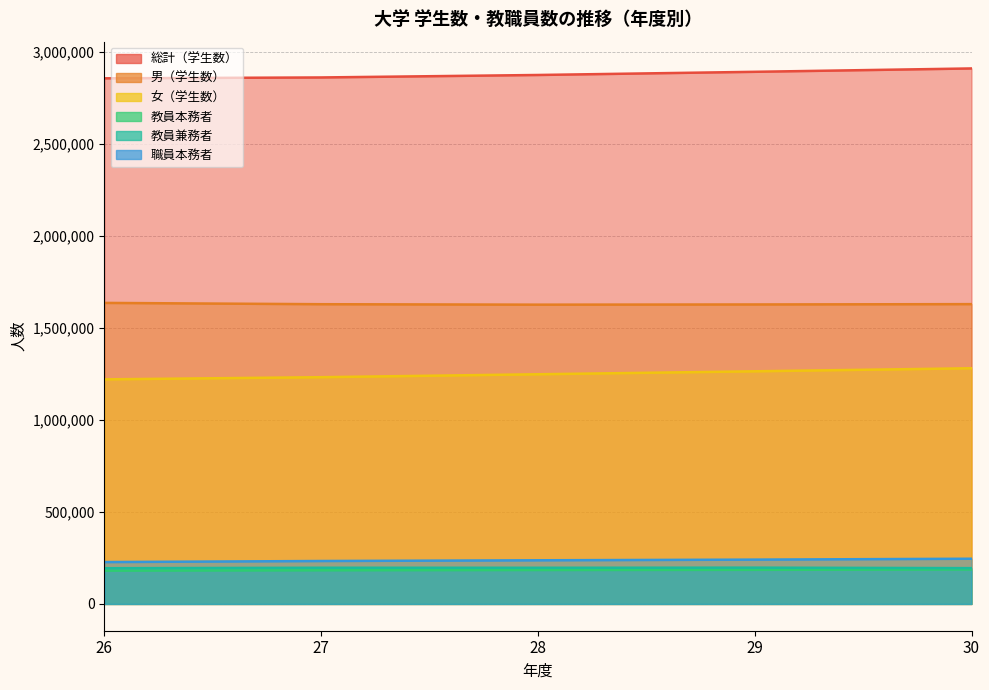

Does the chart have visible grid lines?

Yes